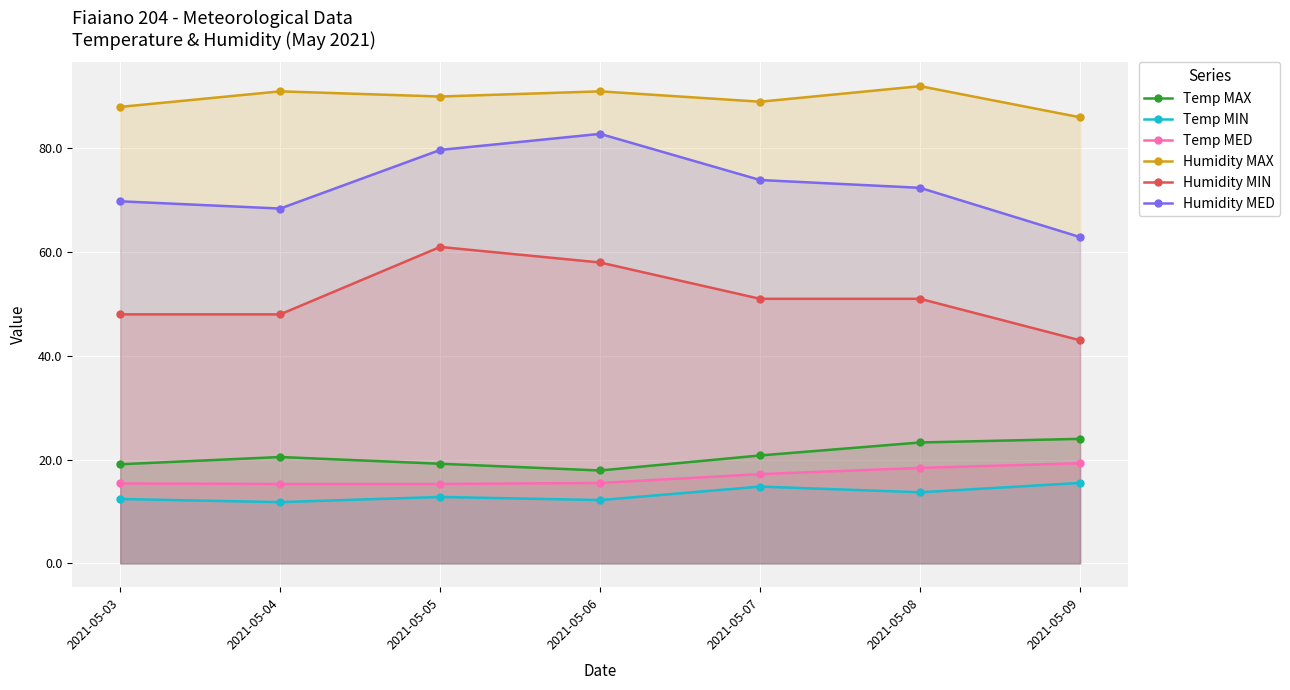

Rank the series at 2021-05-05 from highest to lowest value.

Humidity MAX, Humidity MED, Humidity MIN, Temp MAX, Temp MED, Temp MIN